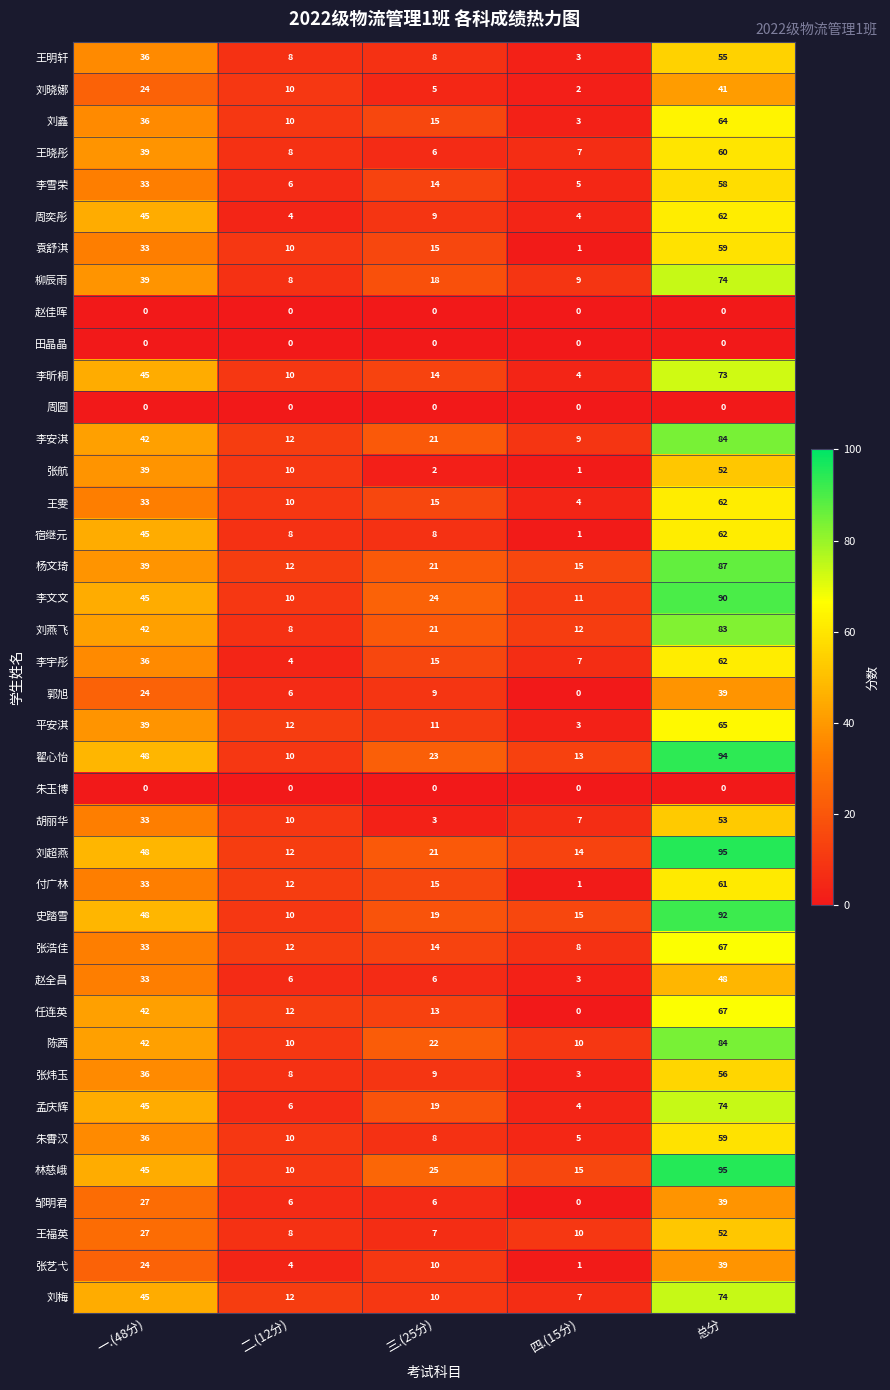

What is the average value of the 邹明君 series?

16